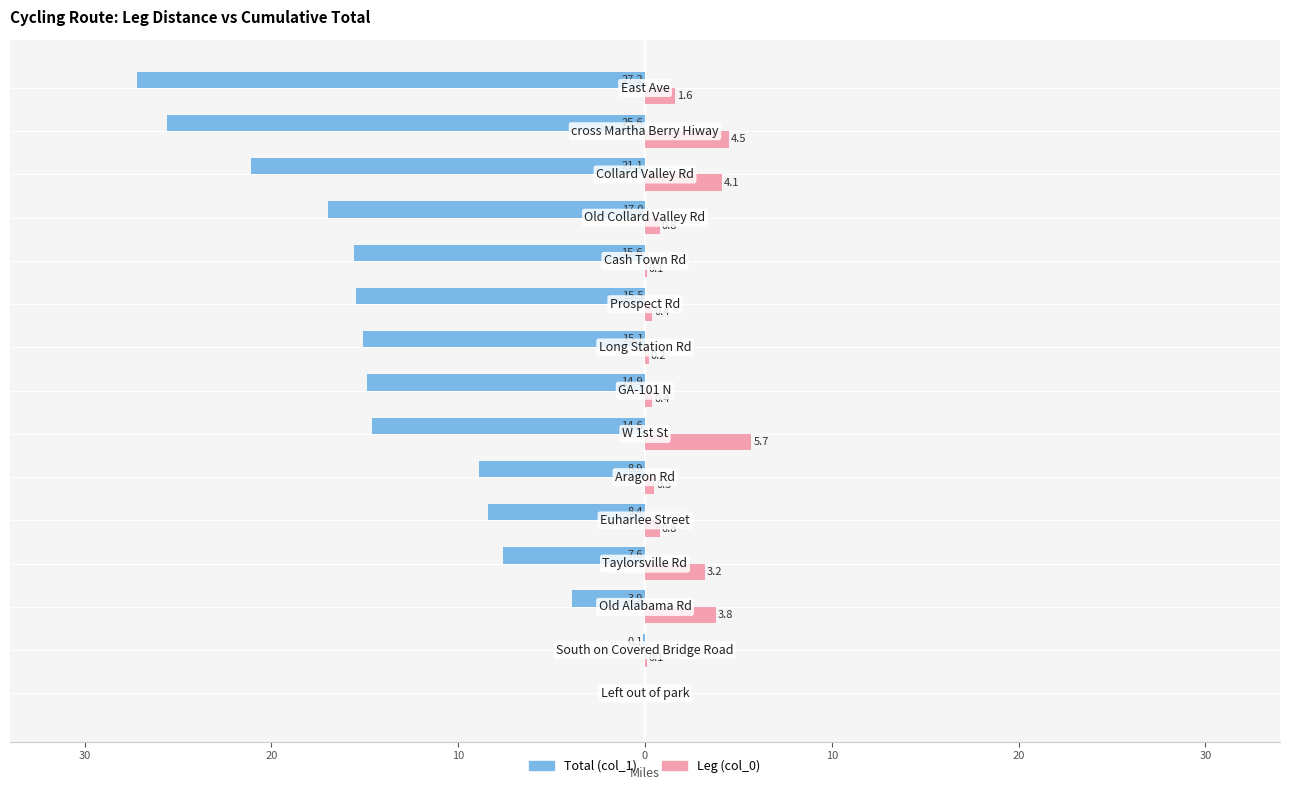

Which series has the widest spread of values?

Total (col_1)